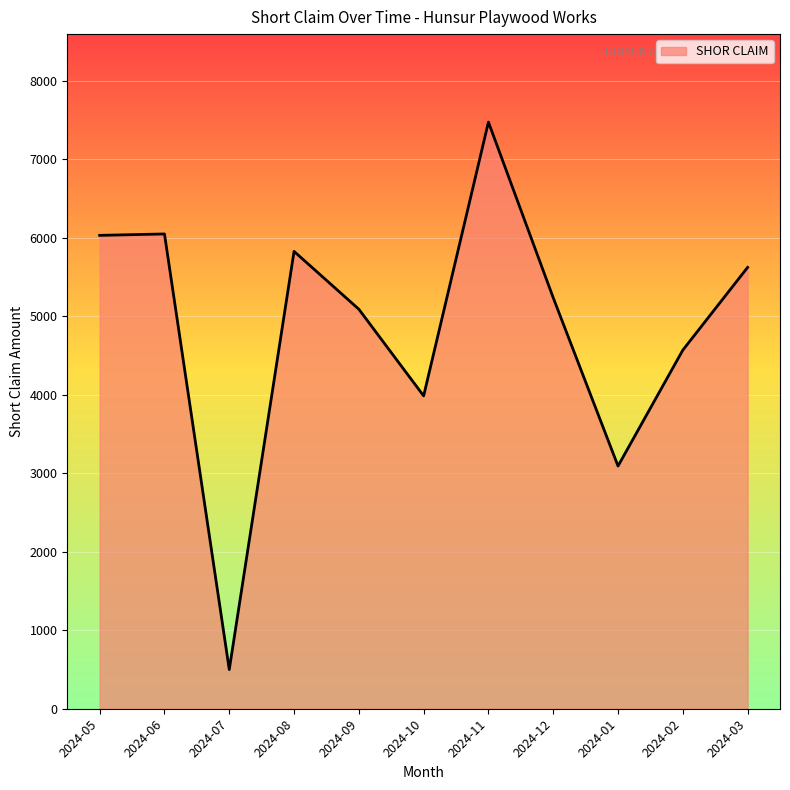

Approximately how many times larger is the value at 2024-09 compared to 2024-03?

0.9